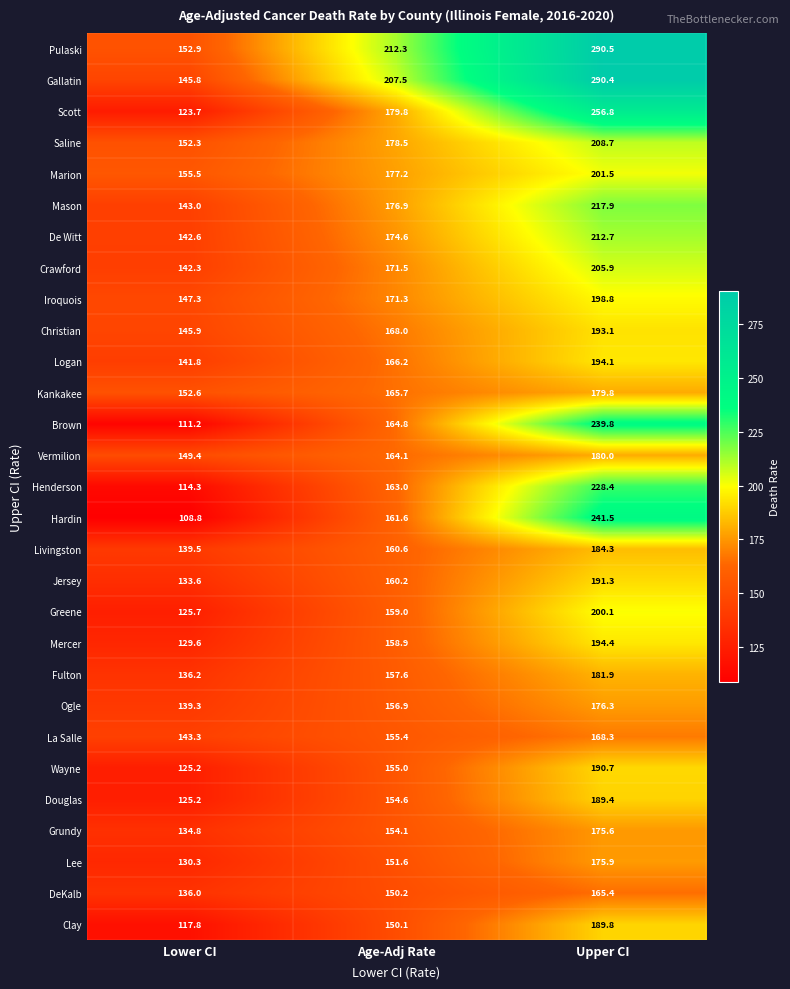

What is the sum of all Mercer values?

482.9